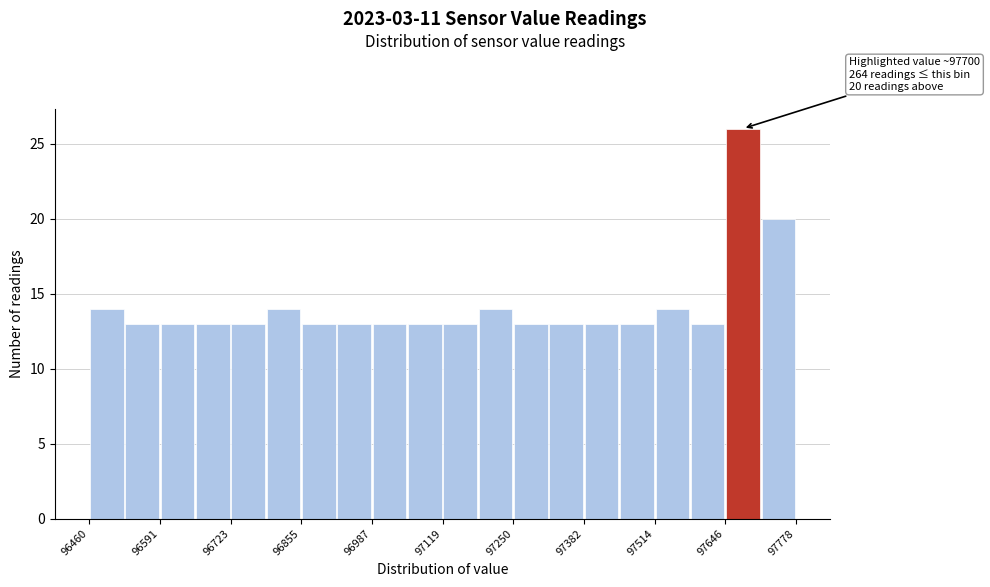

Around what value on the x-axis is the tallest bar? Give the approximate position of its centre, as read against the axis.

97680